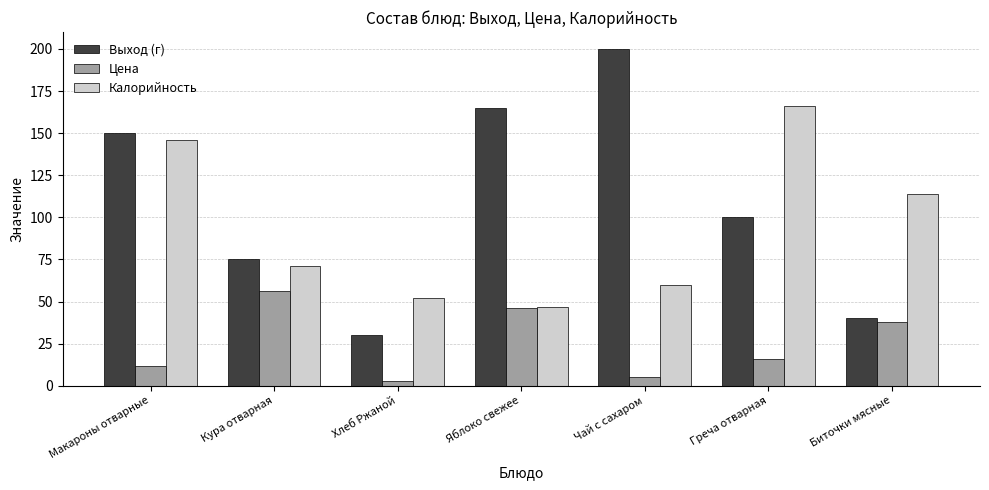

Between Макароны отварные and Чай с сахаром, which series saw the biggest shift?

Калорийность